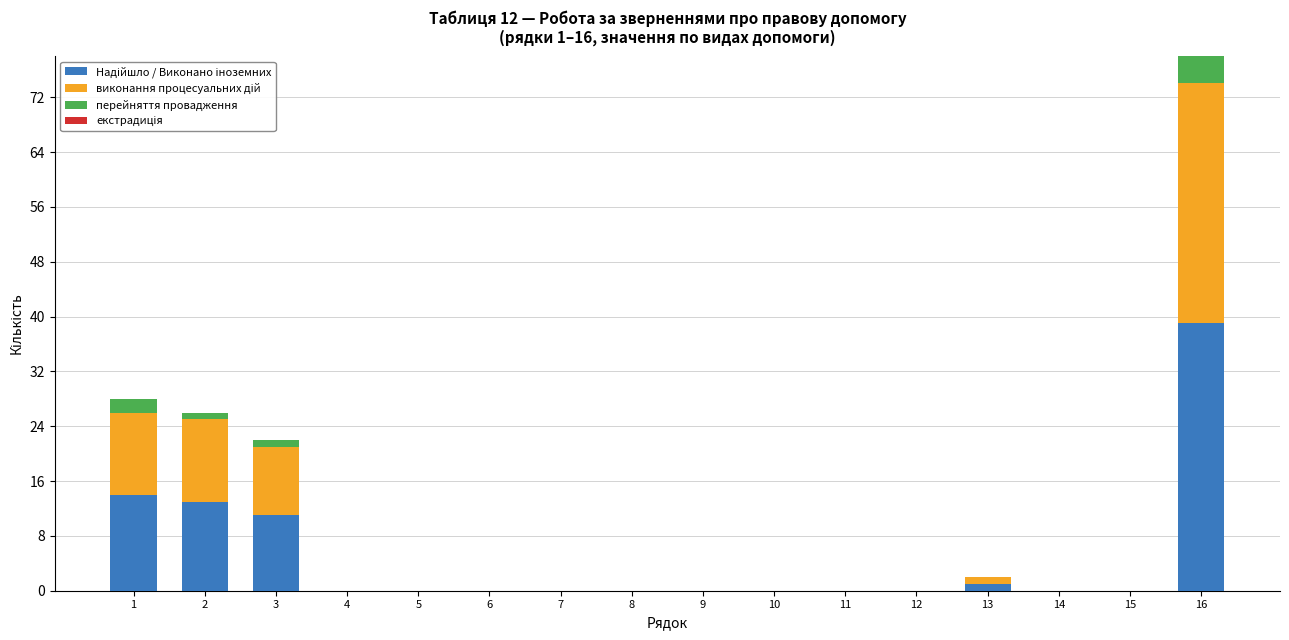

At which category is the sum across all series the highest?

16